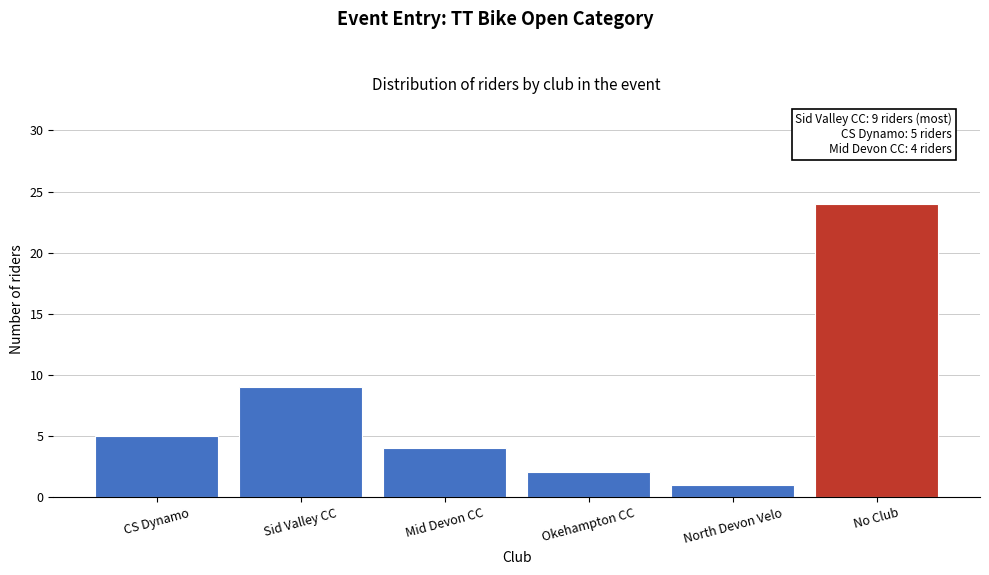

Reading left to right, list all the values displayed in this chart.

CS Dynamo=5	Sid Valley CC=9	Mid Devon CC=4	Okehampton CC=2	North Devon Velo=1	No Club=24